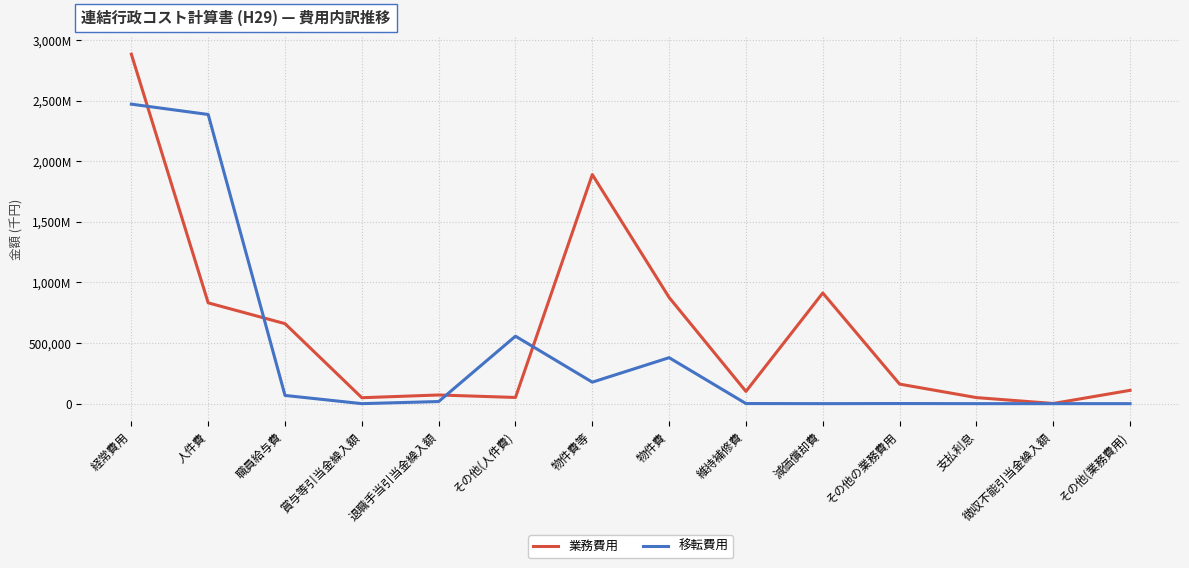

At which category does the chart reach its peak across all series?

経常費用